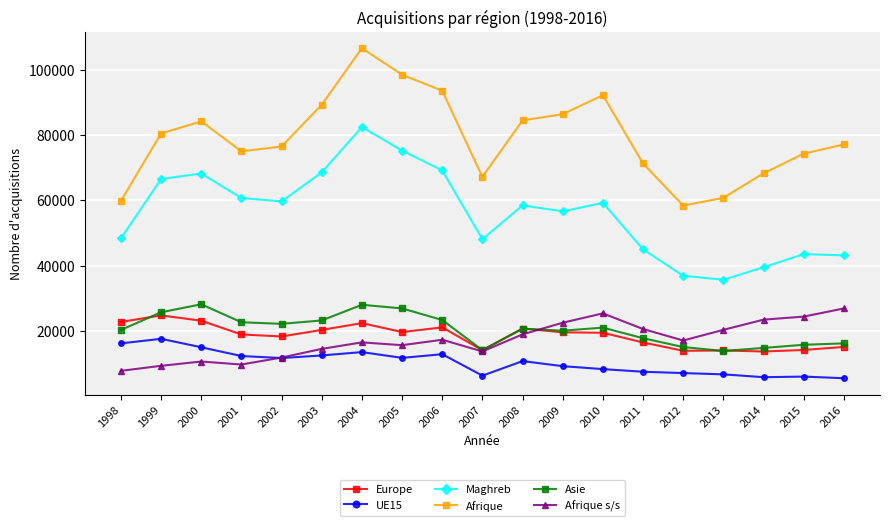

Which series has the largest range (max minus min)?

Afrique